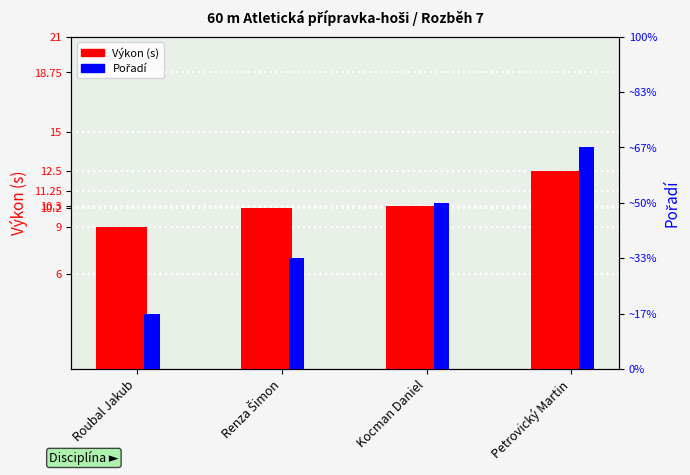

Rank the series at Renza Šimon from lowest to highest value.

Pořadí, Výkon (s)